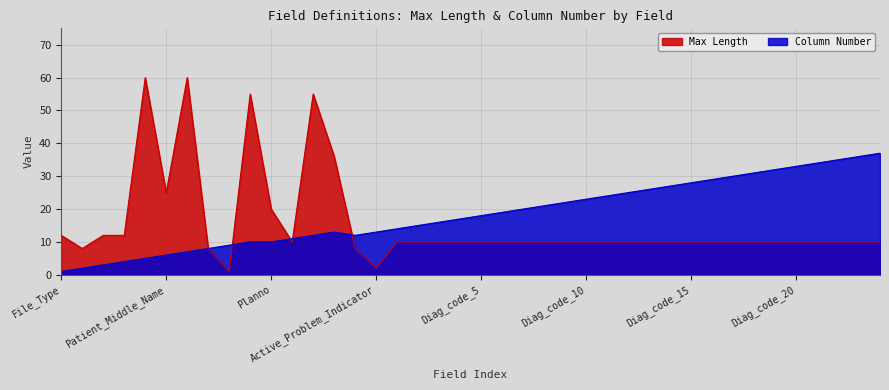

Reading left to right, list all the values displayed in this chart.

Max Length: 12	8	12	12	60	25	60	8	1	55	20	10	55	36	8	2	10	10	10	10	10	10	10	10	10	10	10	10	10	10	10	10	10	10	10	10	10	10	10	10
Column Number: 1	2	3	4	5	6	7	8	9	10	10	11	12	13	12	13	14	15	16	17	18	19	20	21	22	23	24	25	26	27	28	29	30	31	32	33	34	35	36	37